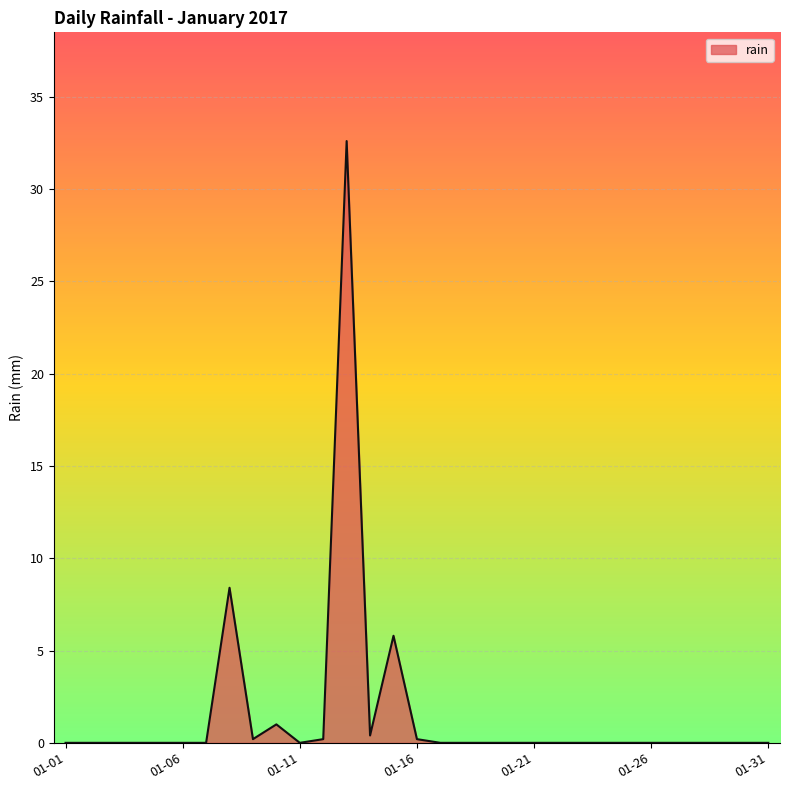

What is the maximum value shown in the chart?

32.6